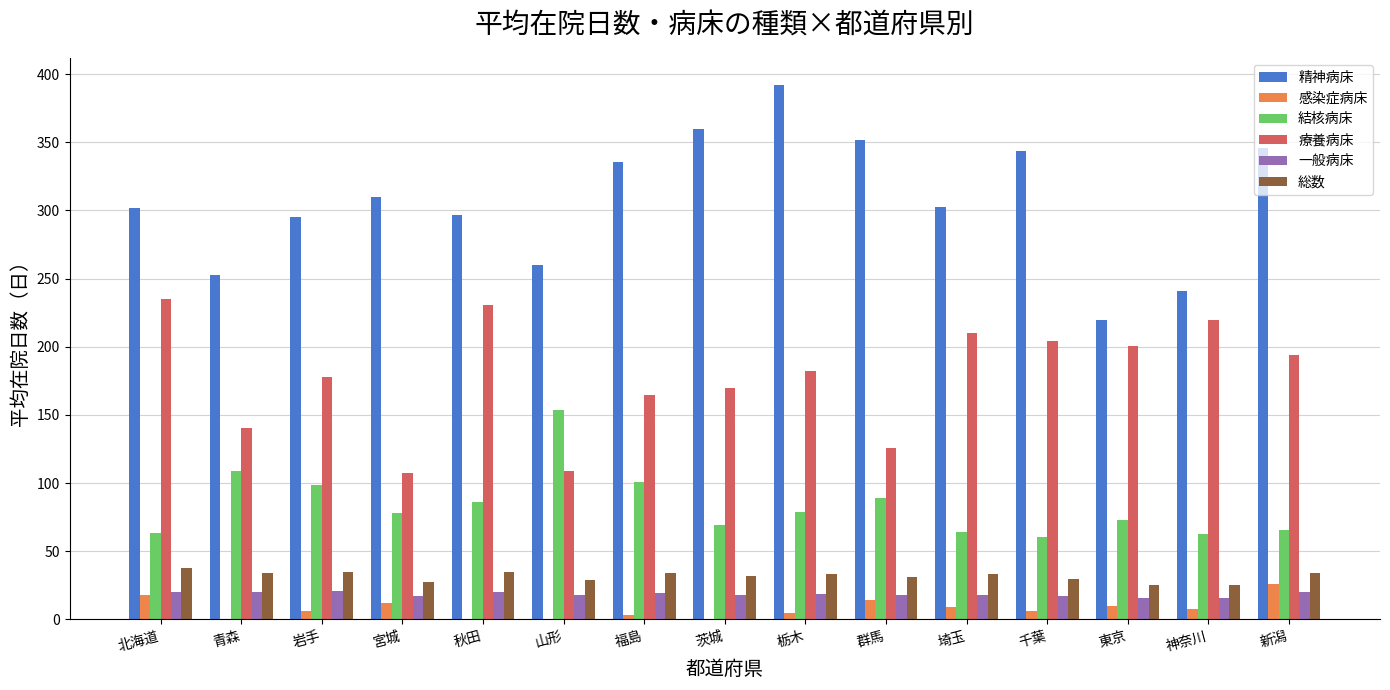

What value does the 精神病床 series have at 東京?

219.5